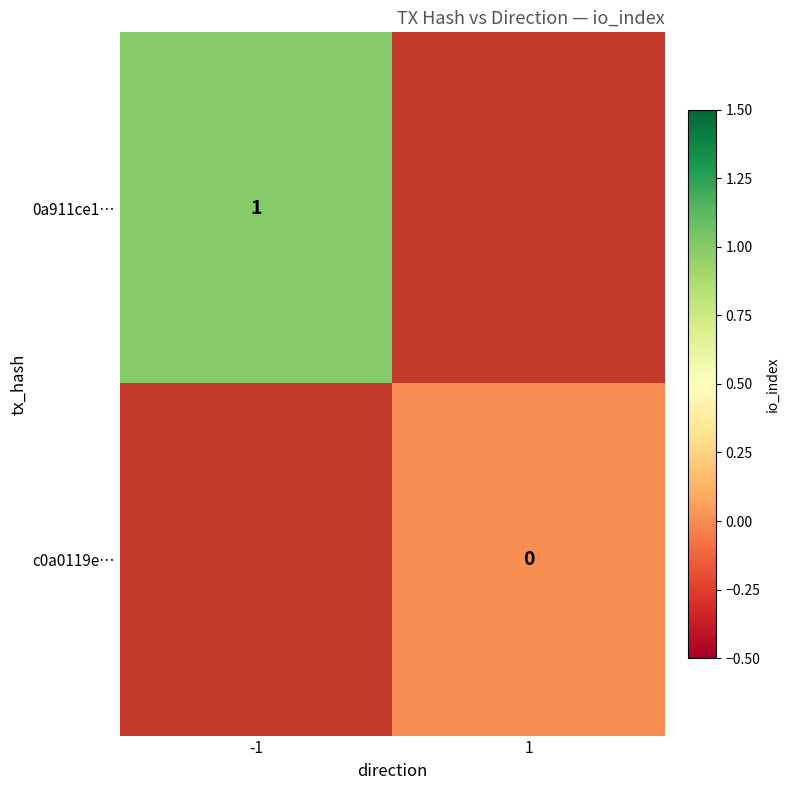

Is the value of 0a911ce1… at -1 greater than the value of c0a0119e… at 1?

Yes